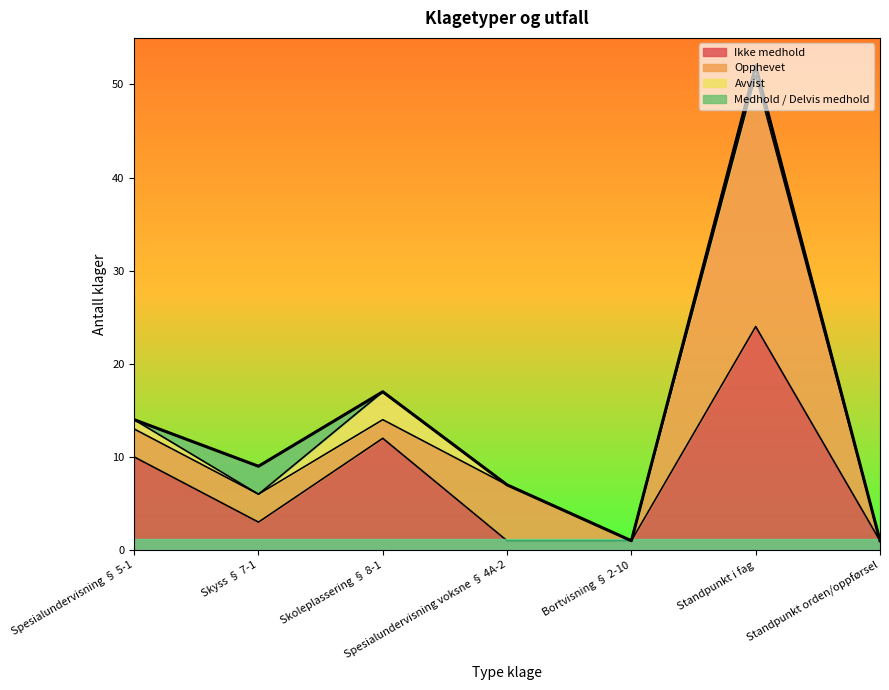

Which has a higher value, Standpunkt orden/oppførsel or Standpunkt i fag?

Standpunkt i fag